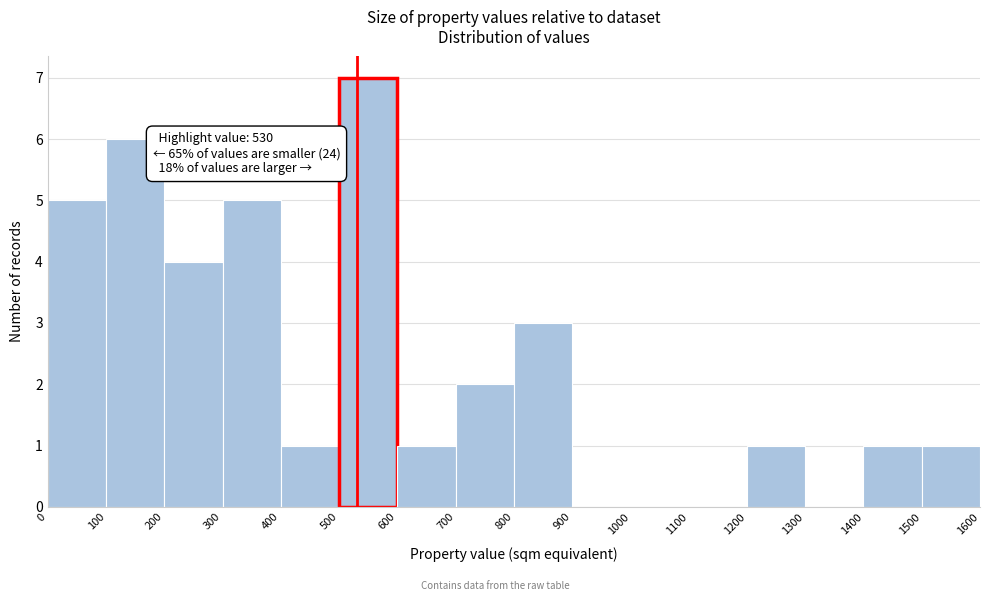

Which range on the x-axis has the tallest bar?

500 to 600